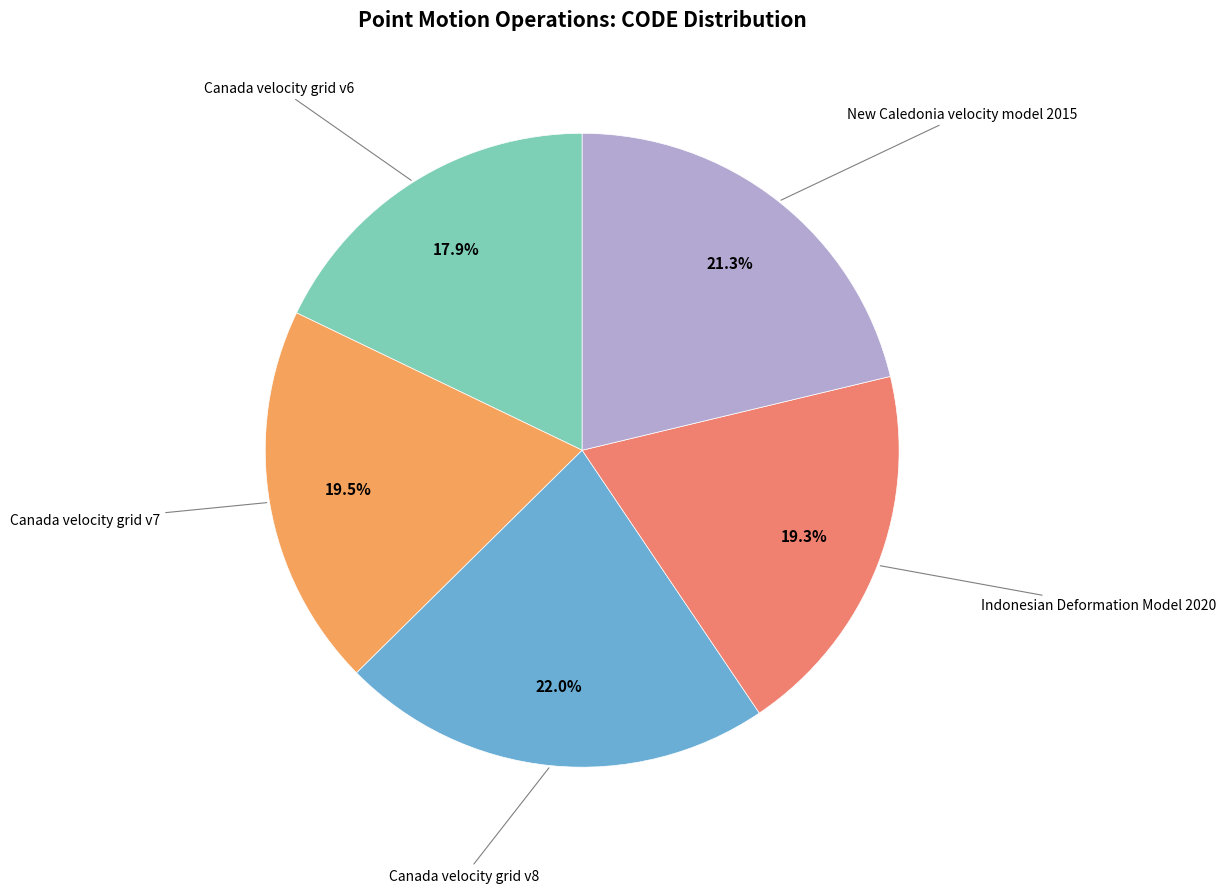

Rank the categories by value from lowest to highest.

Canada velocity grid v6, Indonesian Deformation Model 2020, Canada velocity grid v7, New Caledonia velocity model 2015, Canada velocity grid v8